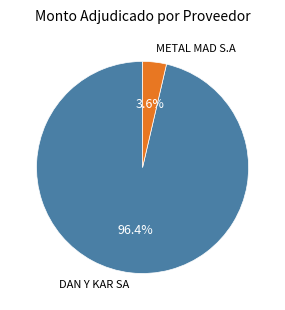

Is the sum of DAN Y KAR SA and METAL MAD S.A greater than half?

Yes